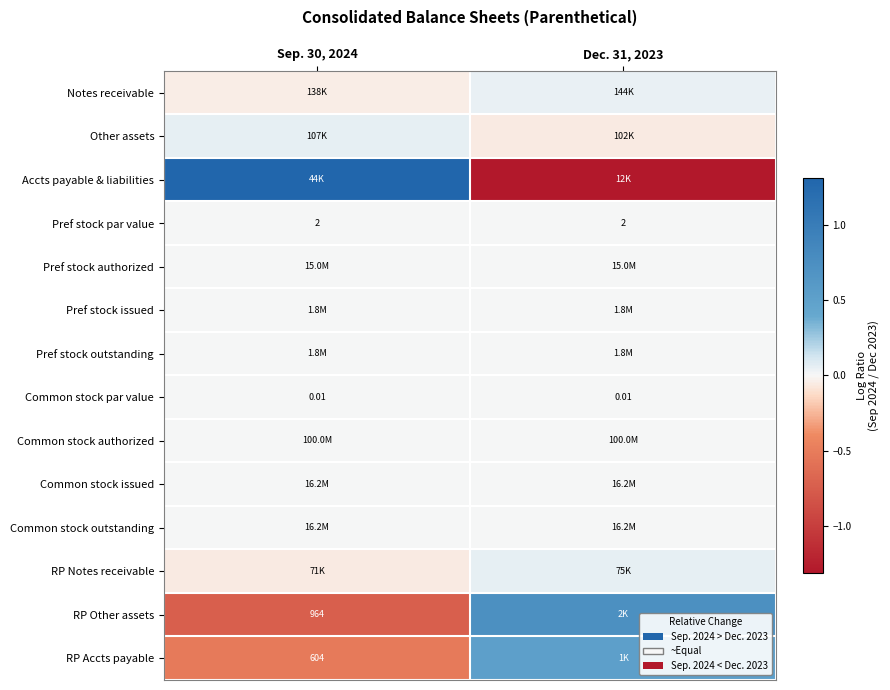

How many data points does each series have?

2